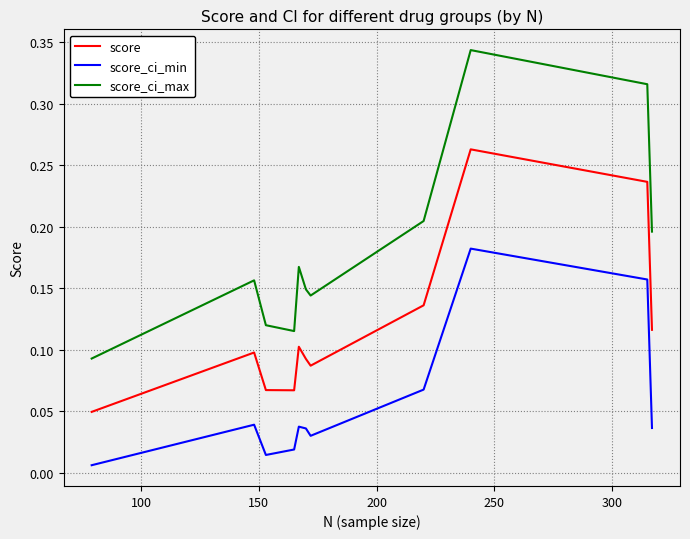

Which series has the largest range (max minus min)?

score_ci_max